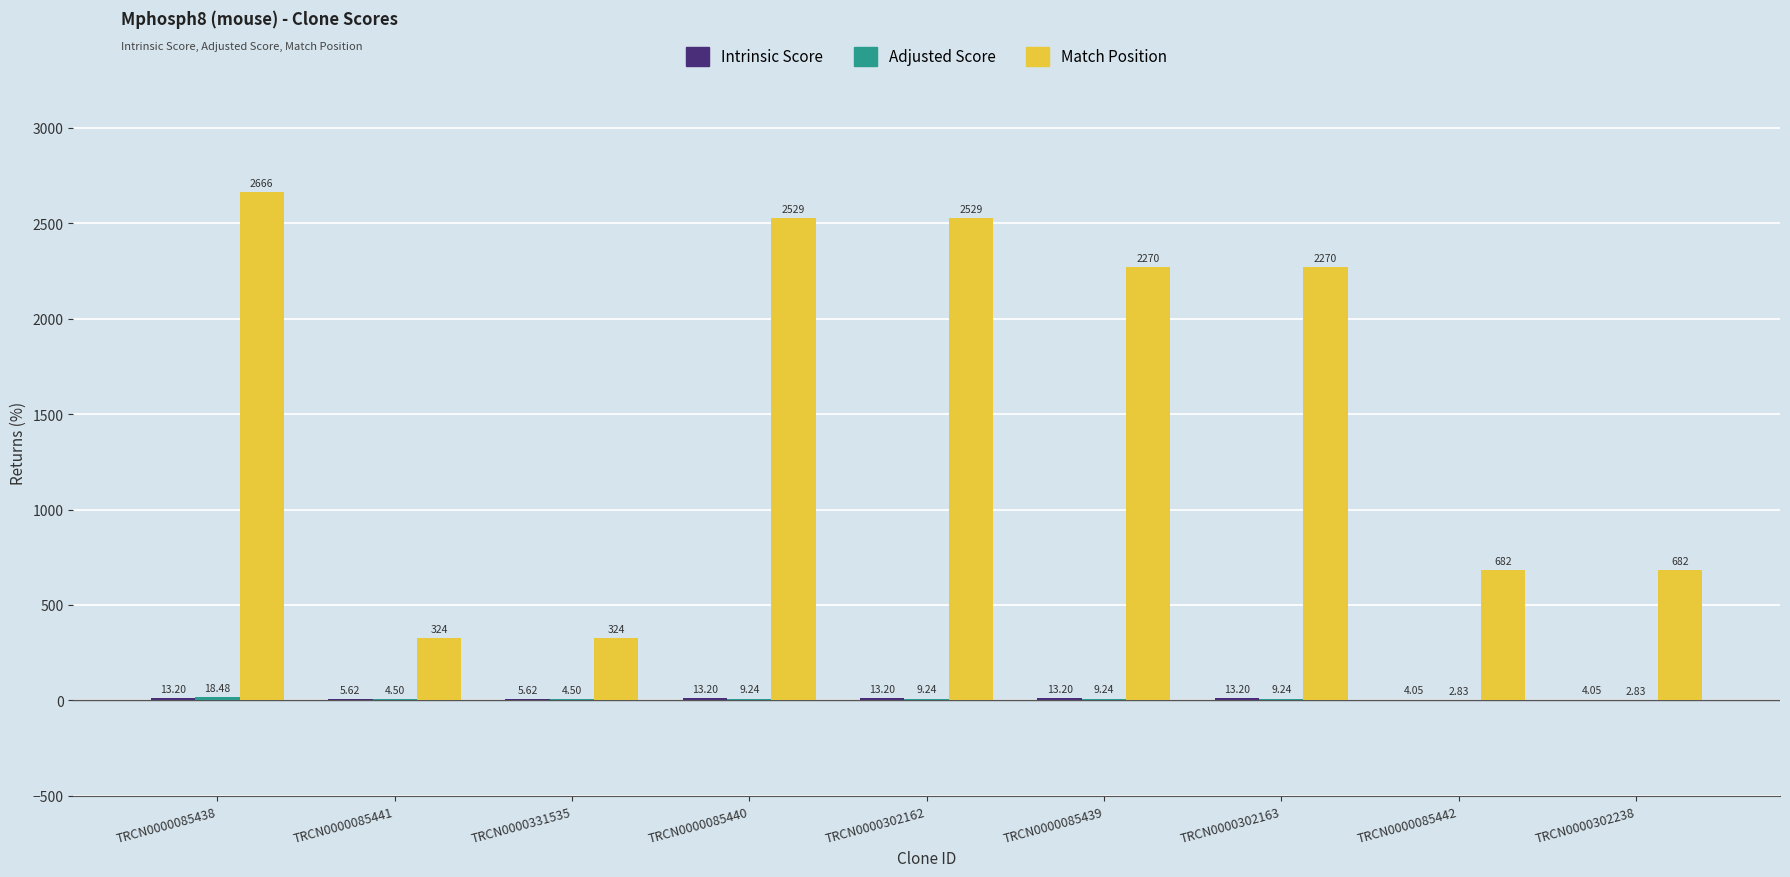

Count the number of categories in the chart.

9